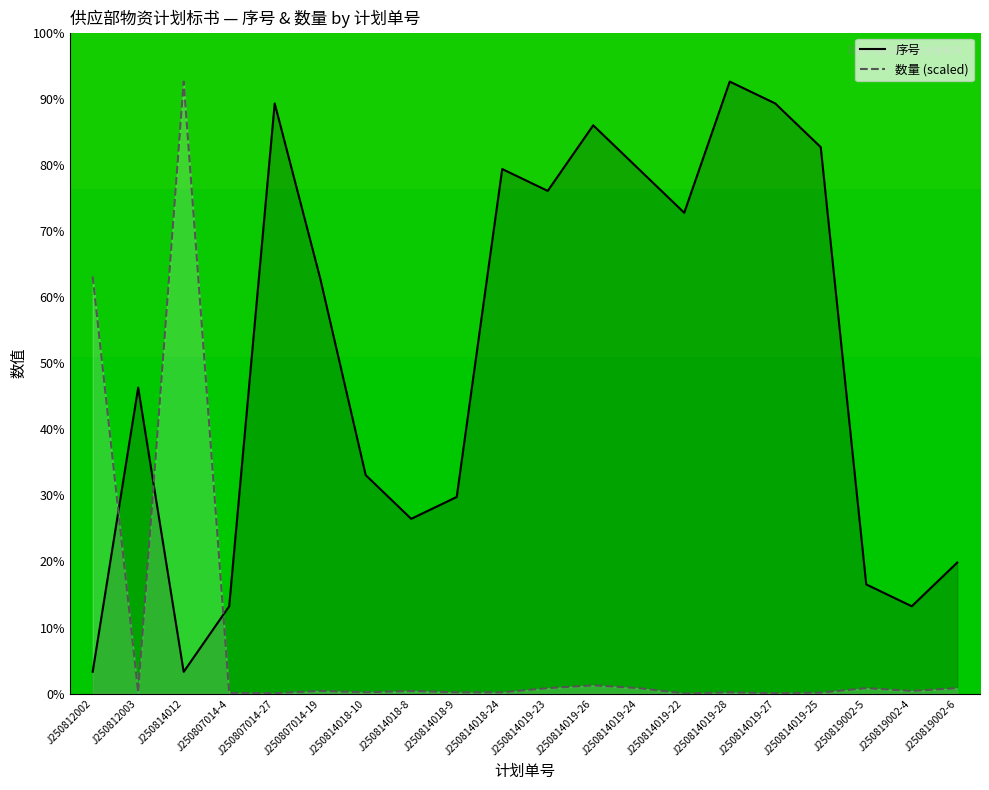

Between J250807014-4 and J250819002-5, which series saw the biggest shift?

序号